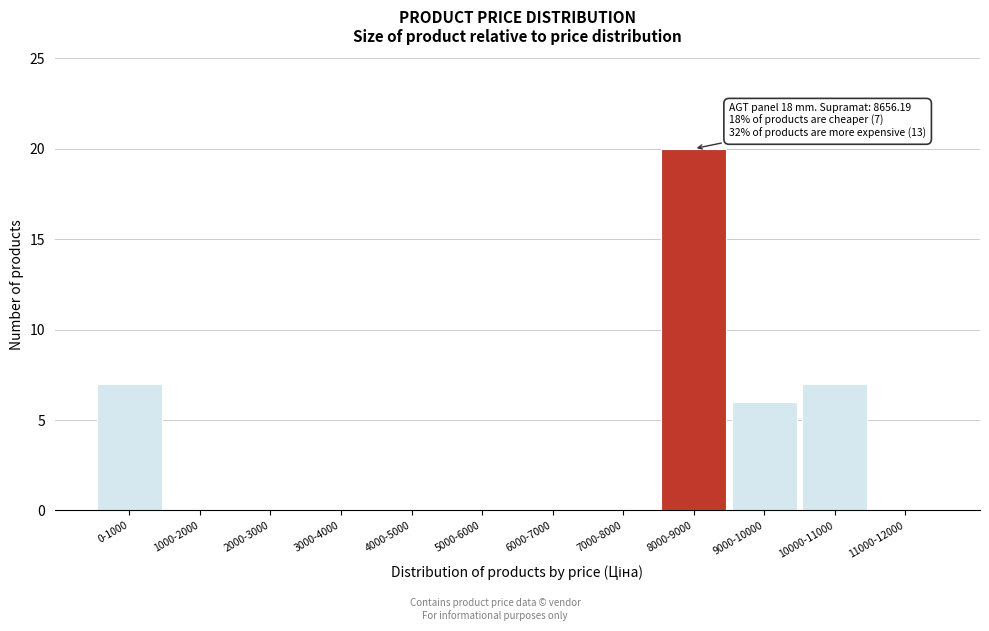

Reading left to right, what are all the values shown in this chart?

0-1000=7	1000-2000=0	2000-3000=0	3000-4000=0	4000-5000=0	5000-6000=0	6000-7000=0	7000-8000=0	8000-9000=20	9000-10000=6	10000-11000=7	11000-12000=0